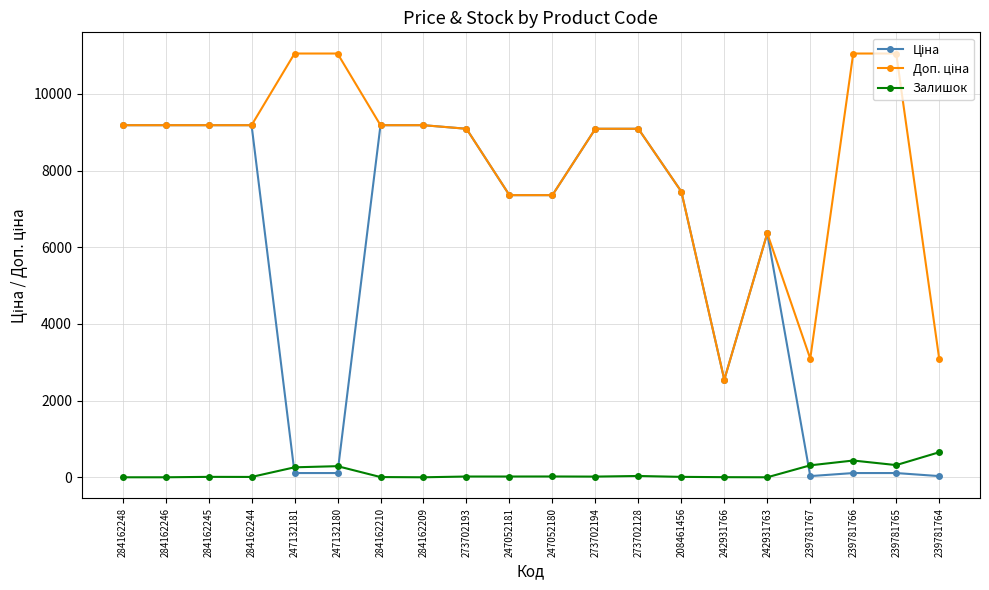

Does the chart have visible grid lines?

Yes